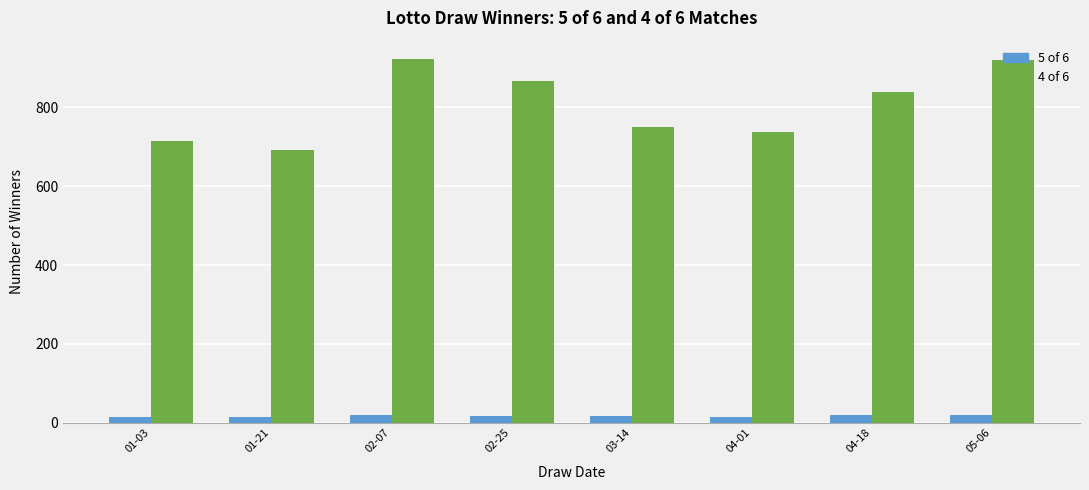

Rank the series by their maximum value, from lowest to highest.

5 of 6, 4 of 6